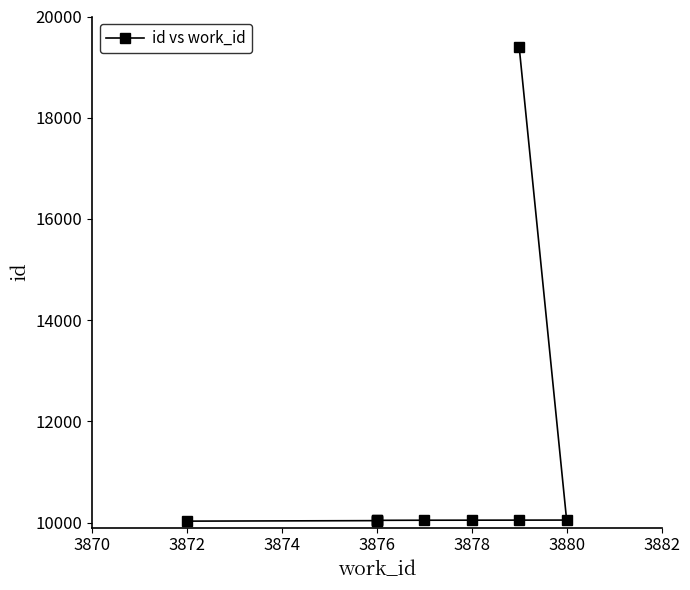

Is it true that the value at 3880 is 10046?

True